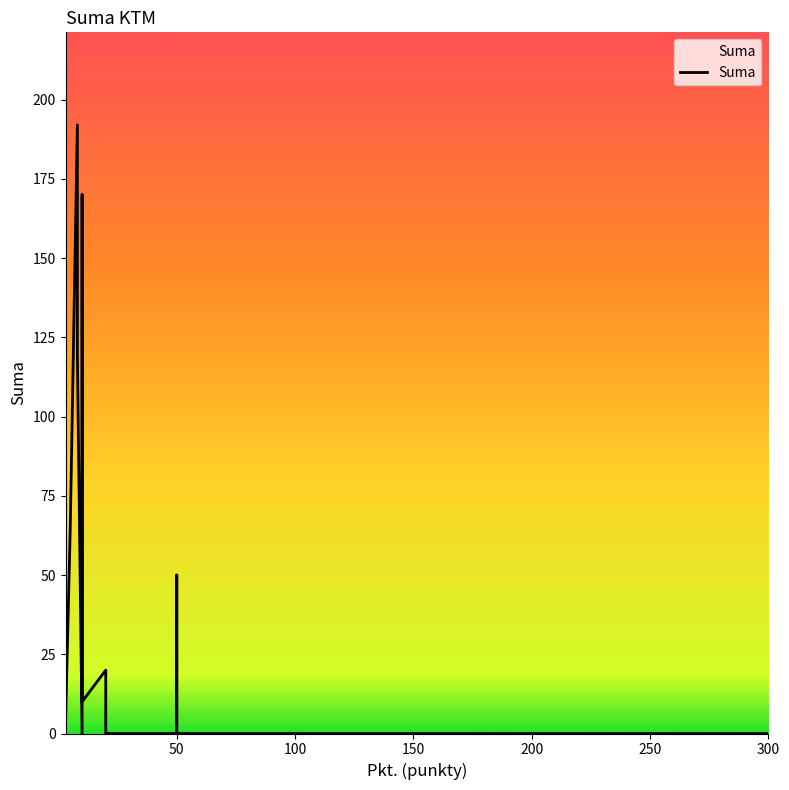

What is the label of the 32nd point from the left?

250